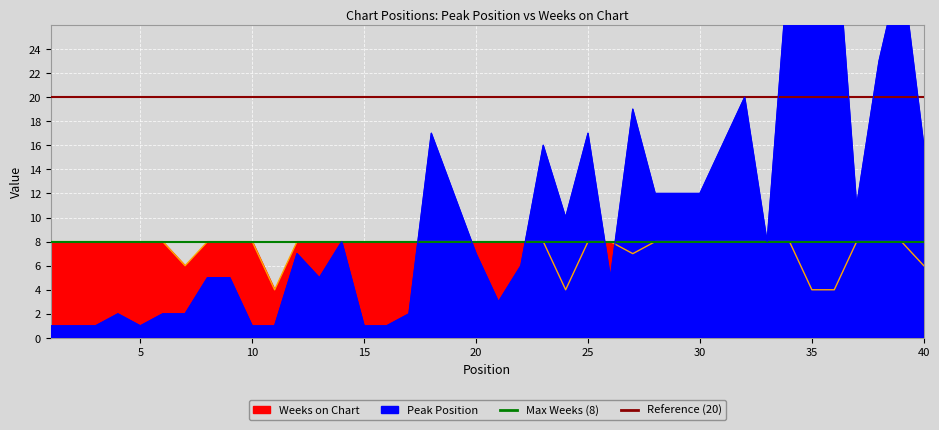

How many interior local valleys does the Peak Position series have?

7